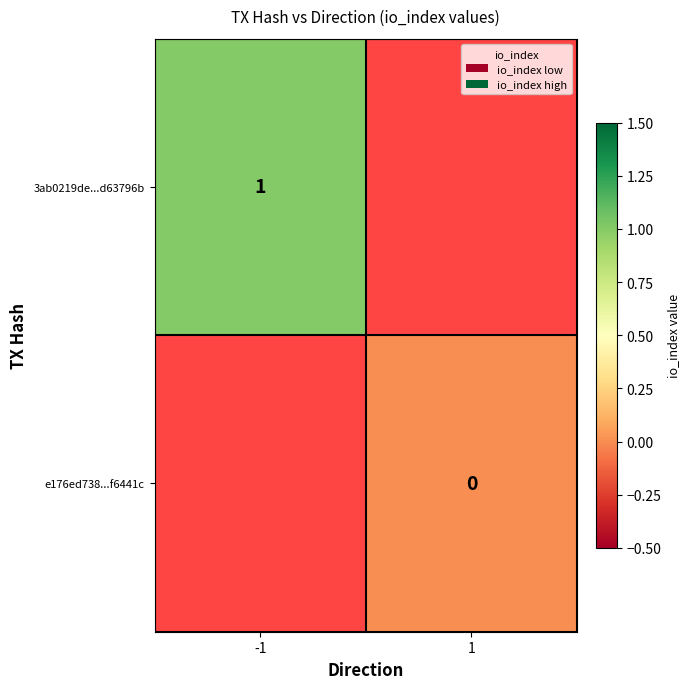

Is the value of e176ed738...f6441c at 1 greater than the value of 3ab0219de...d63796b at -1?

No